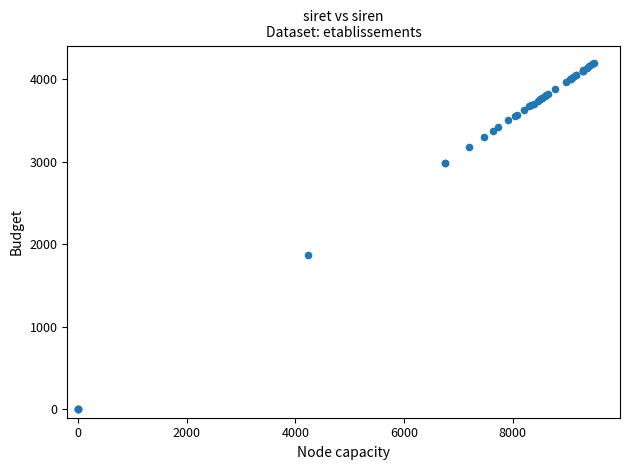

What Y value in the scatter plot is closest to 2100?

1867.4